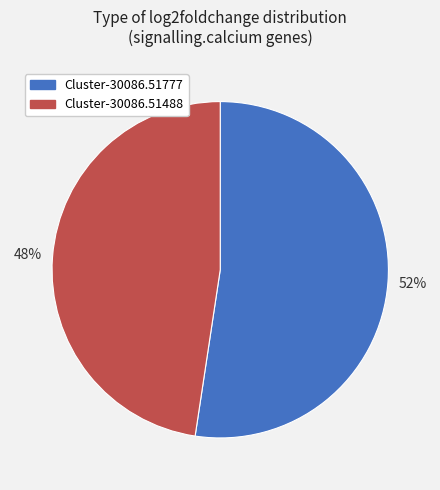

What is the largest slice in the pie chart?

Cluster-30086.51777